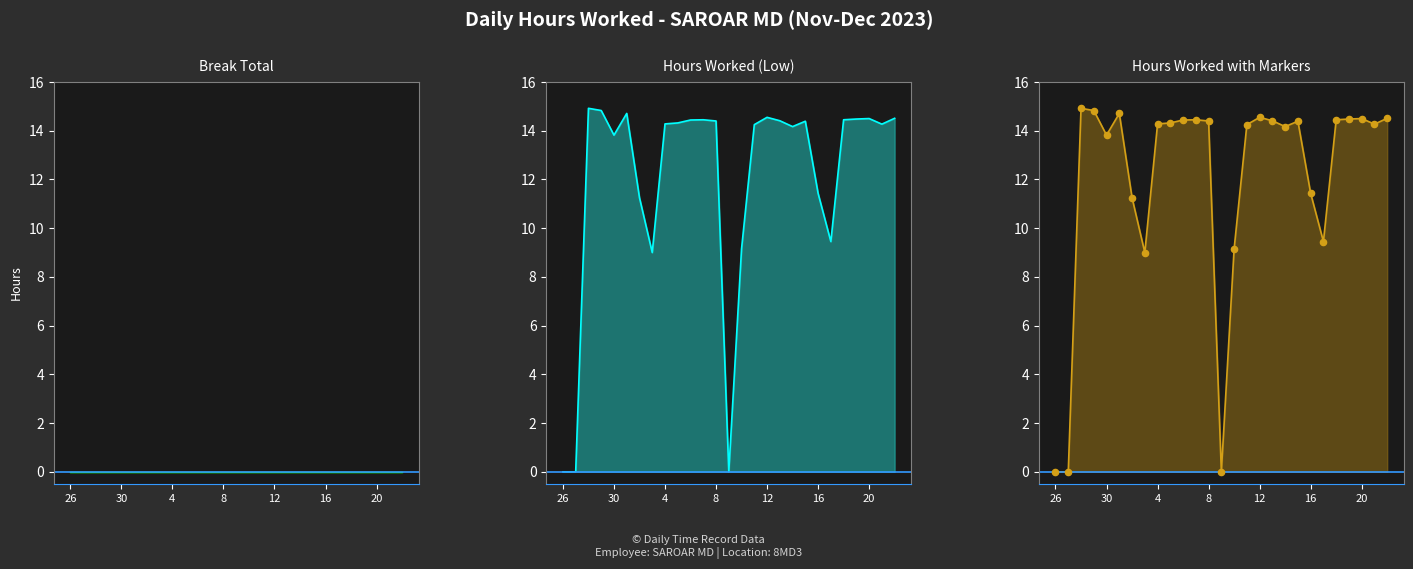

What are all the series names shown in the legend?

Break Total, Hours Worked (Low)